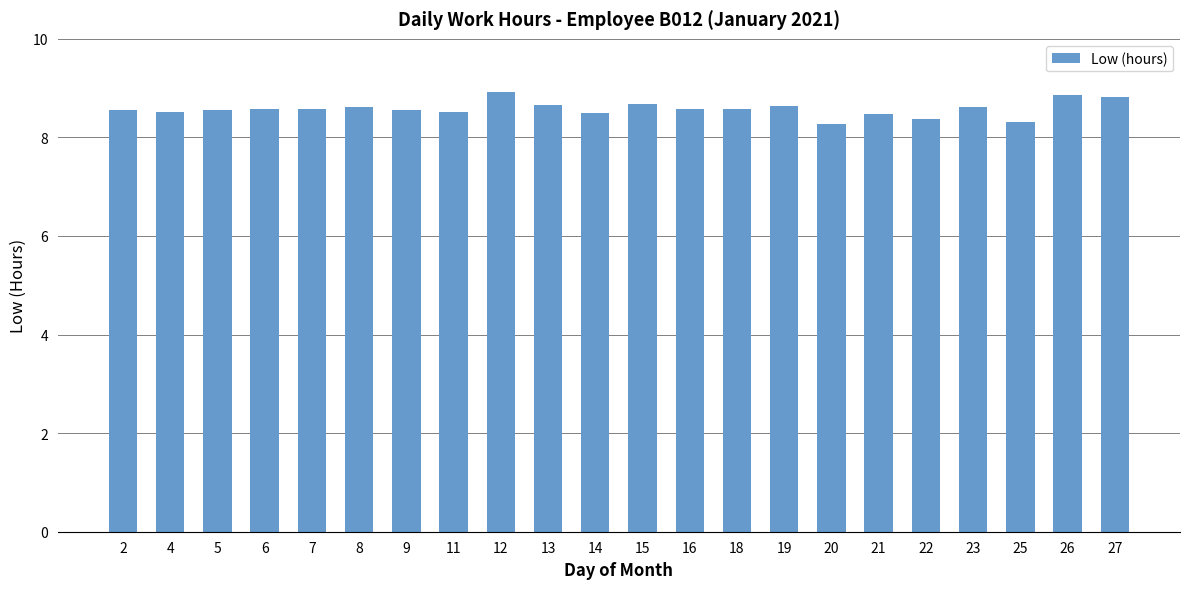

What is the difference between the second highest and minimum values?

0.6